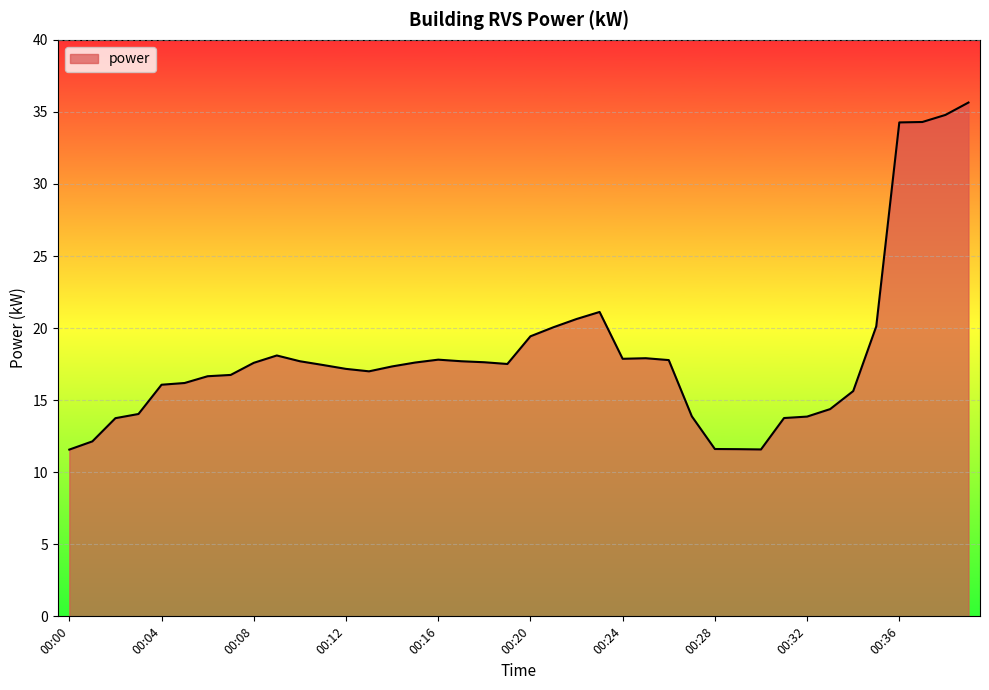

True or false: the data has more than 0 interior local peaks.

True